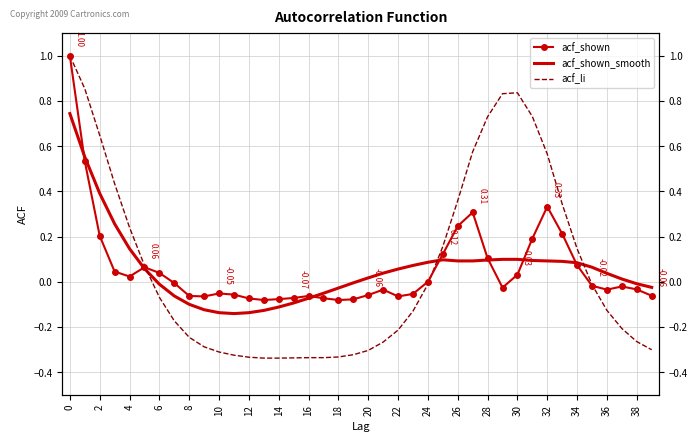

In acf_shown, how many points are lower than both neighbors (excluding endpoints)?

7